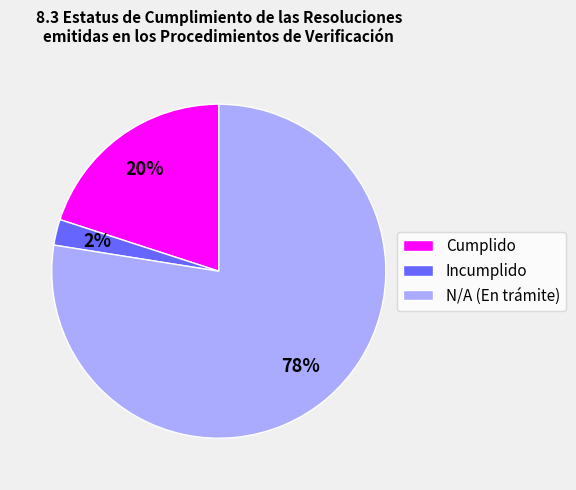

True or false: Cumplido accounts for 31% of the total.

False